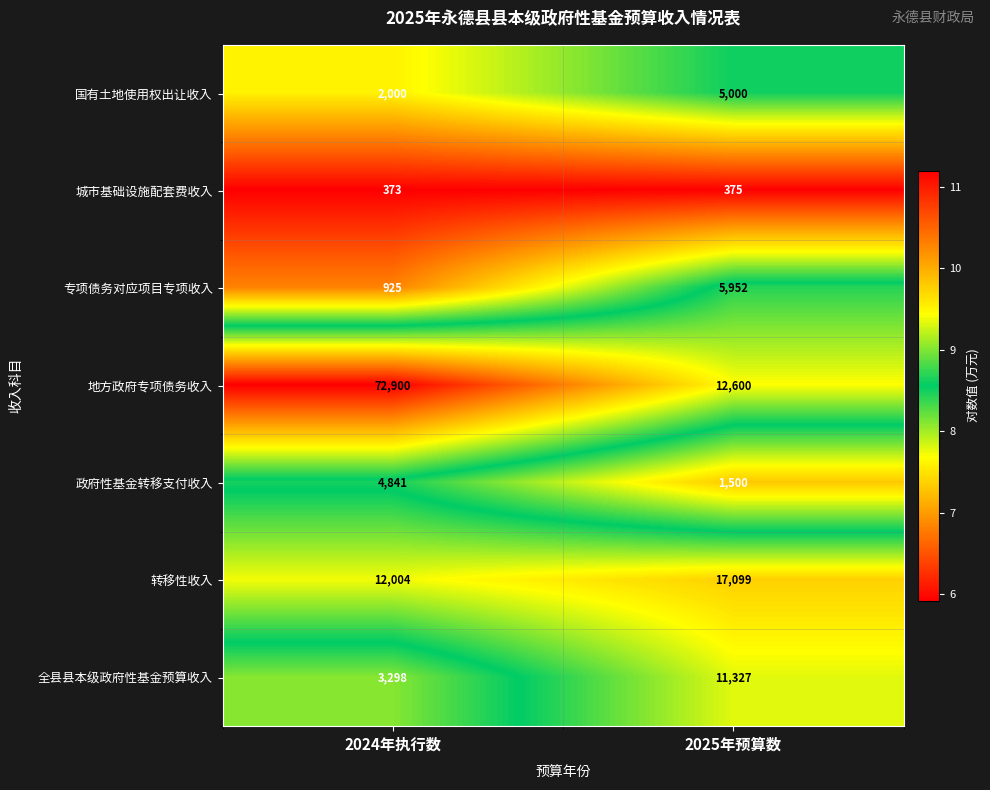

Read the 地方政府专项债务收入 value at 2025年预算数, to the nearest 50.

12600